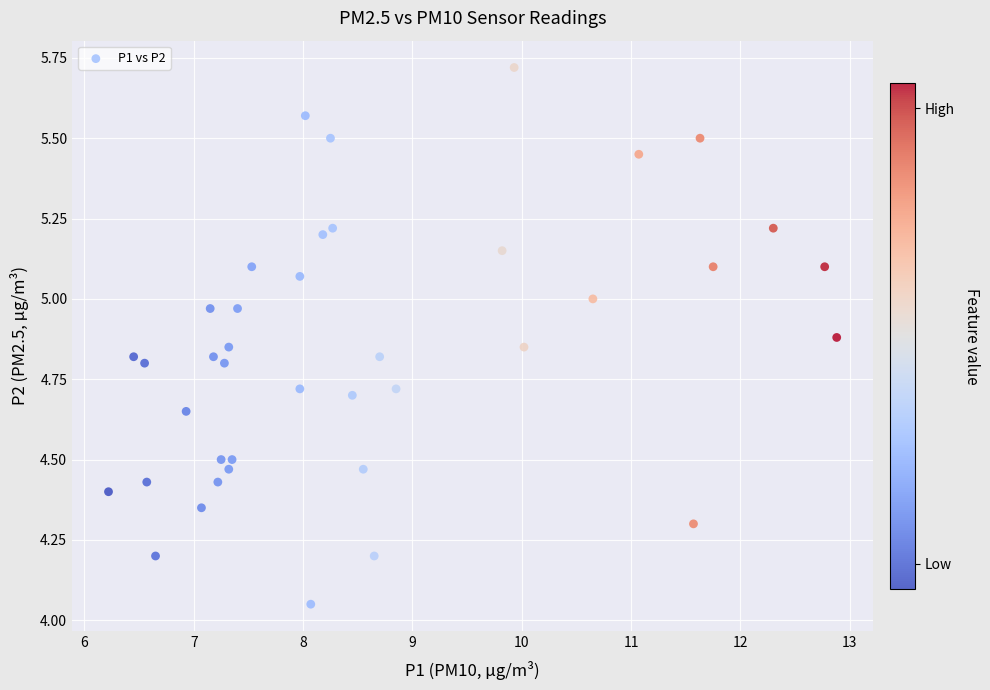

What is the range of X values (max minus min)?

6.7